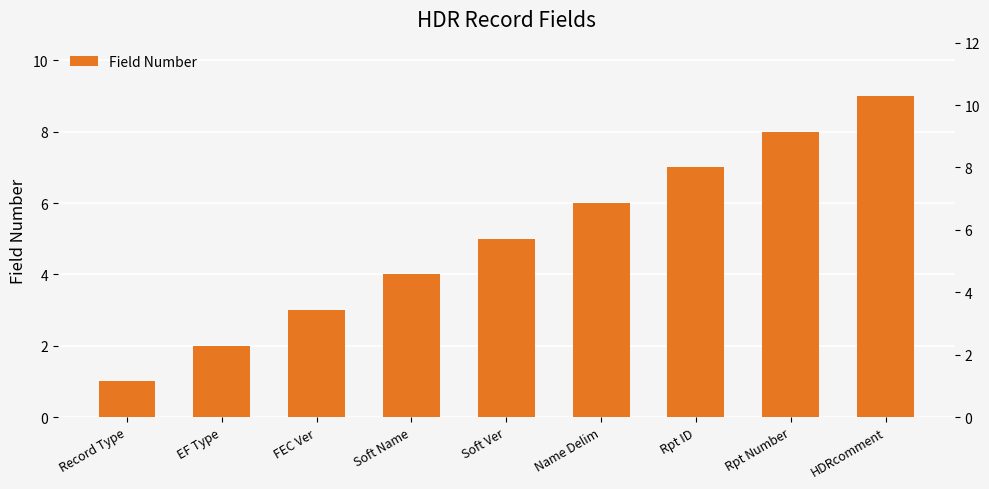

Rank the categories by value from highest to lowest.

HDRcomment, Rpt Number, Rpt ID, Name Delim, Soft Ver, Soft Name, FEC Ver, EF Type, Record Type